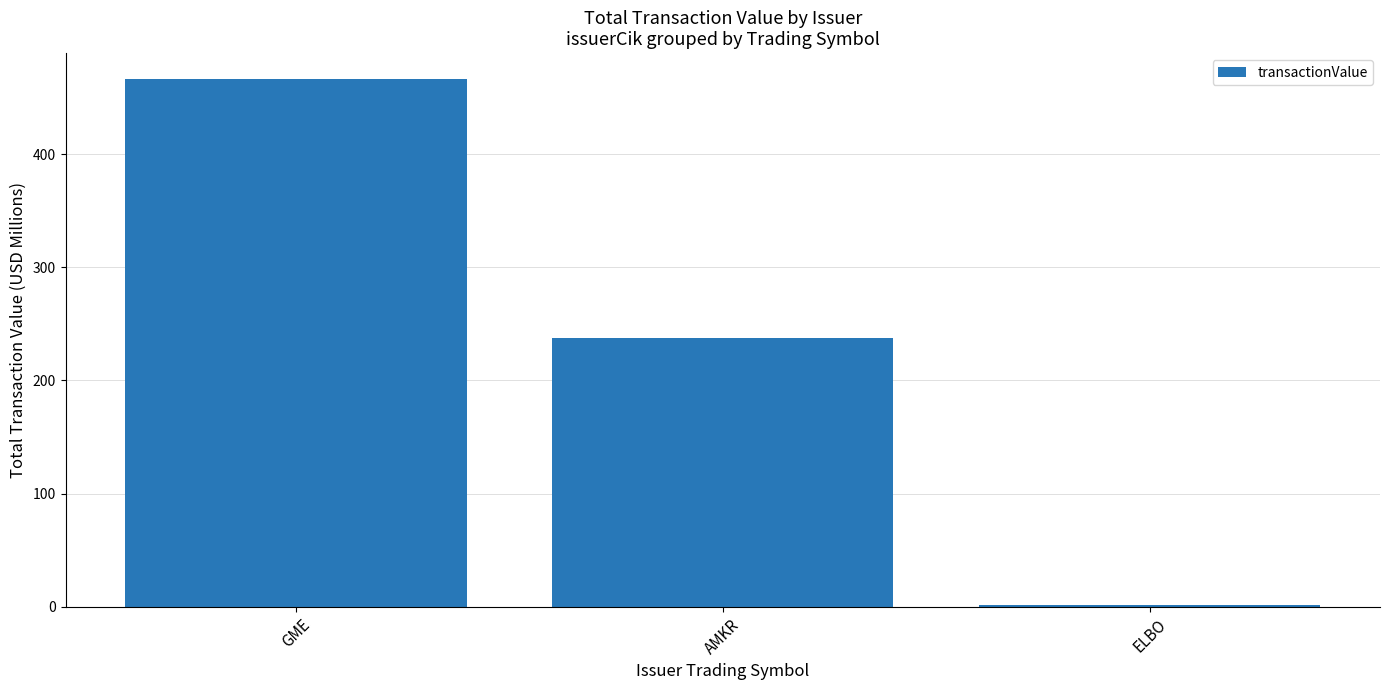

What is the approximate value at AMKR?

237.2